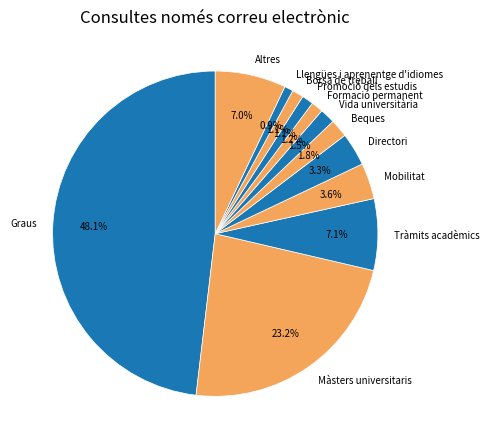

To the nearest percent, what is the combined percentage of Llengües i aprenentge d'idiomes and Graus?

49%